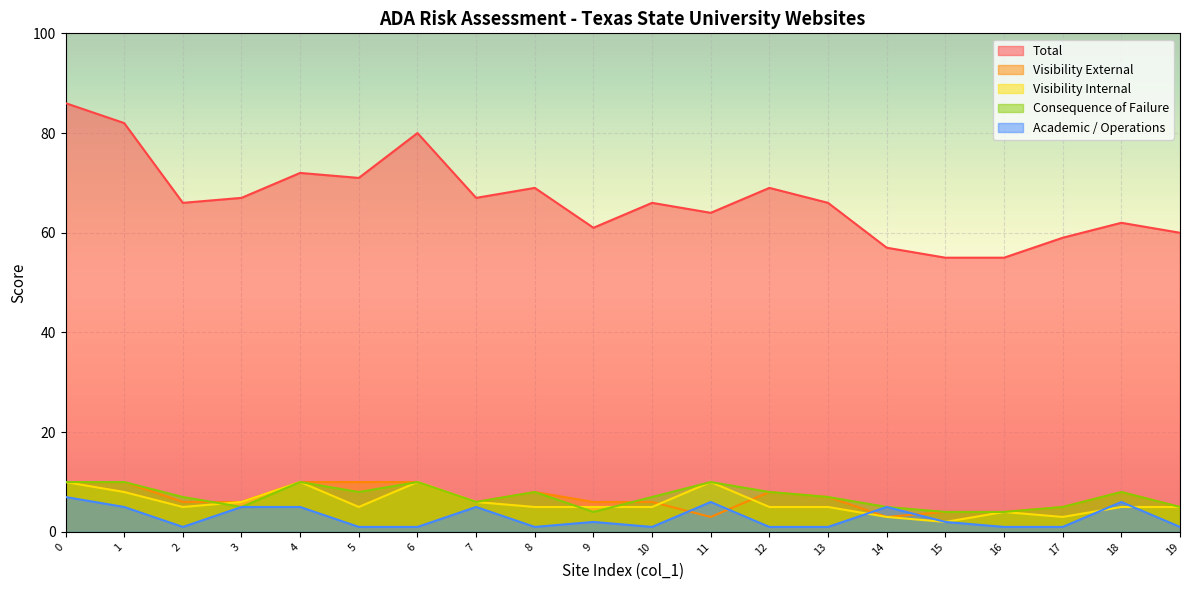

How many categories are shown in the chart?

20